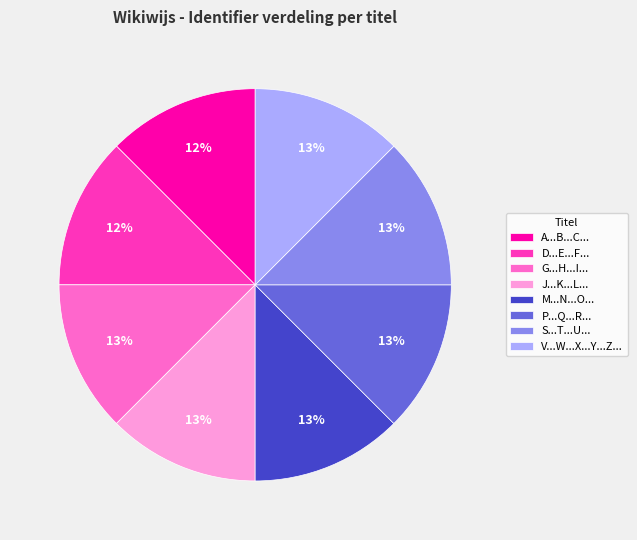

Combined, do D...E...F... and V...W...X...Y...Z... account for over 50%?

No